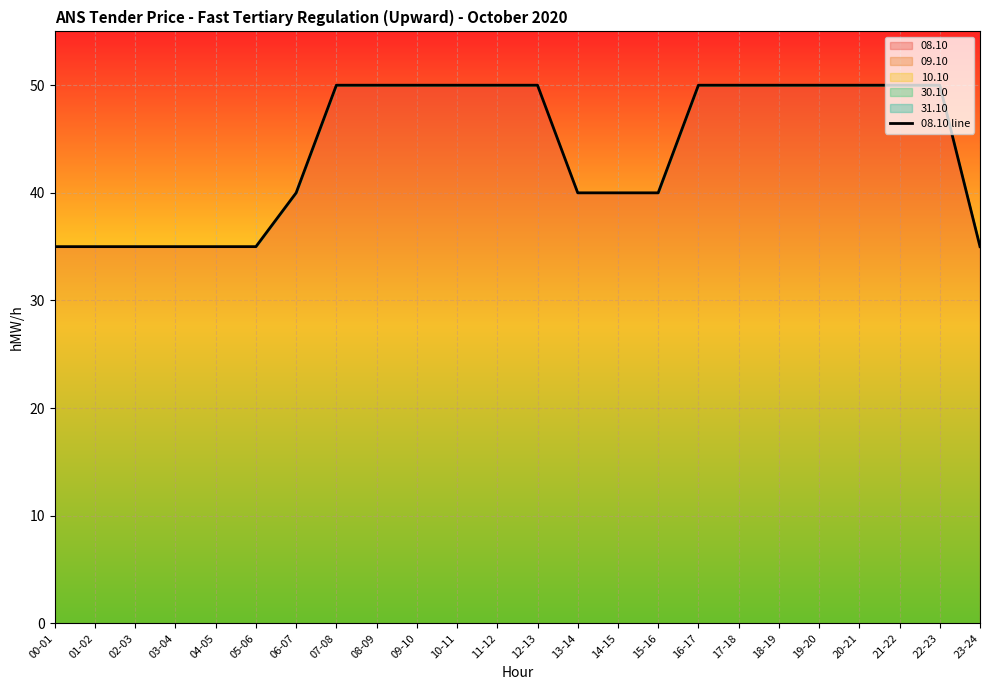

What is the difference between the second highest and minimum values?

15